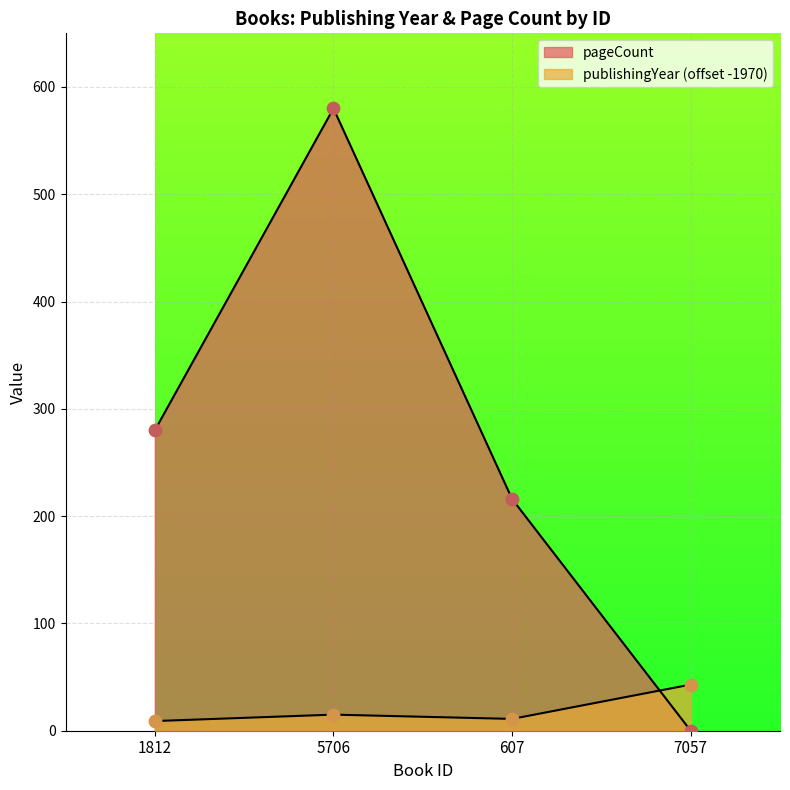

Is the value of pageCount at 5706 greater than the value of publishingYear at 5706?

Yes